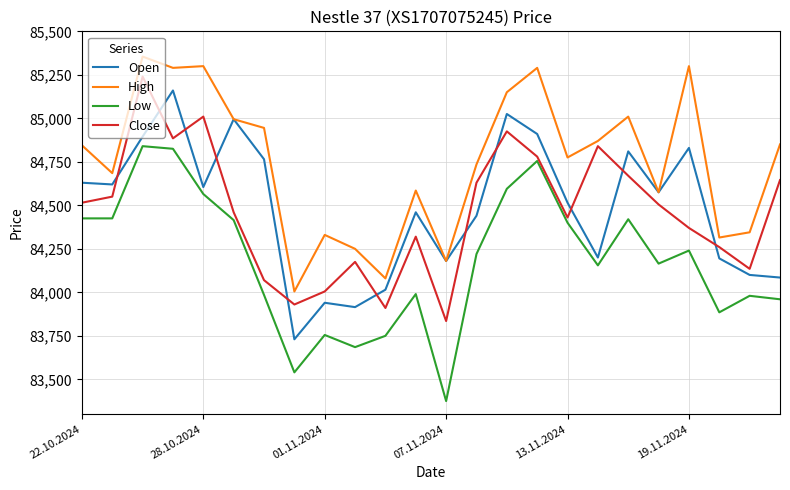

What is the minimum value shown in the chart?

83375